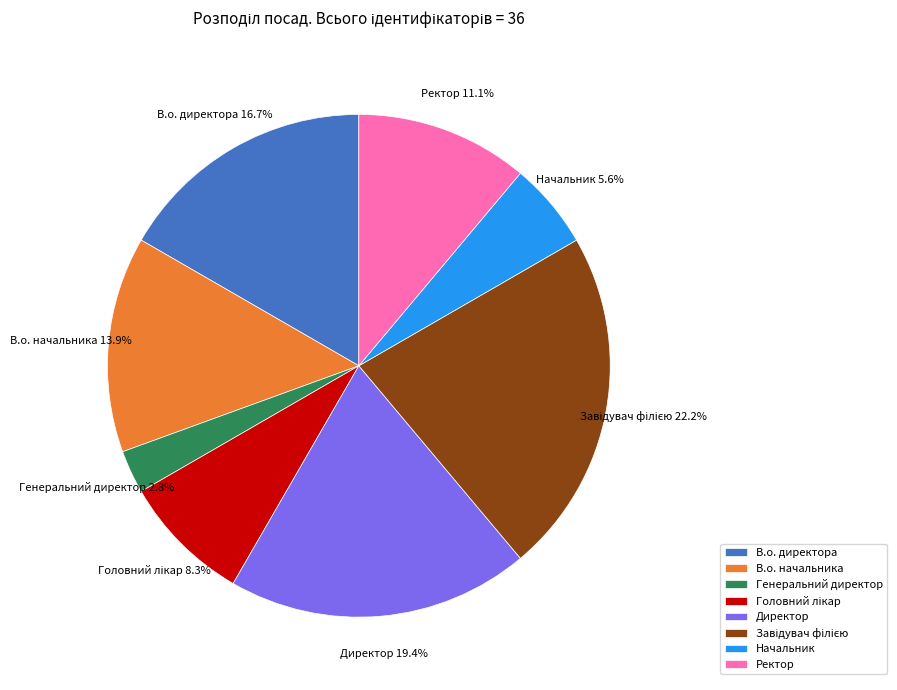

Does any single category account for the majority?

No